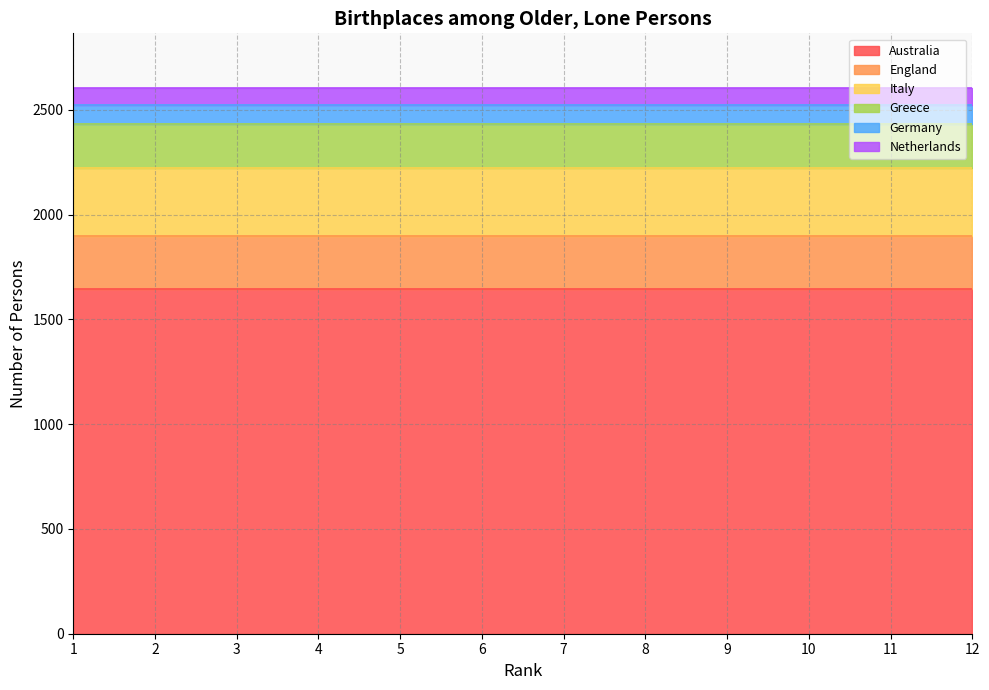

At which category is the sum across all series the highest?

1